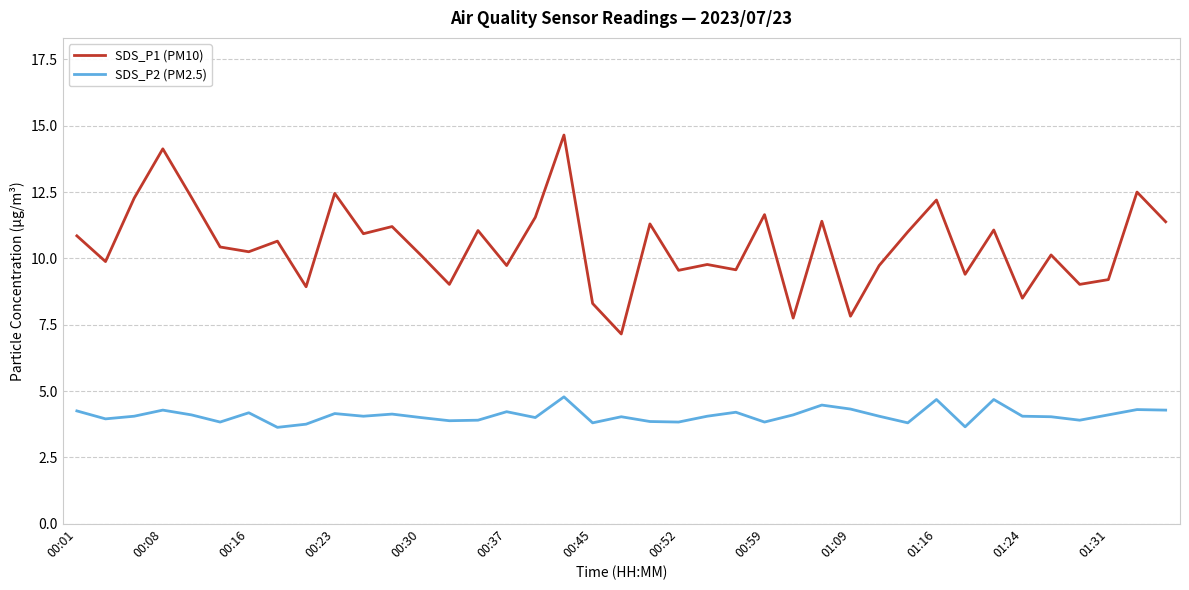

How many series are shown in this chart?

2